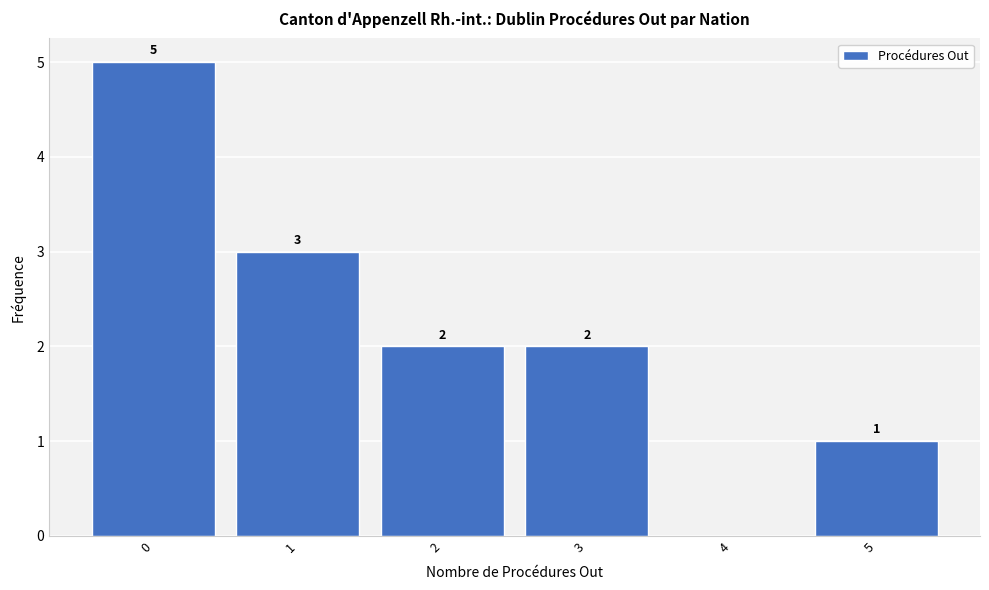

Reading right to left, list all the values displayed in this chart.

5=1	4=0	3=2	2=2	1=3	0=5